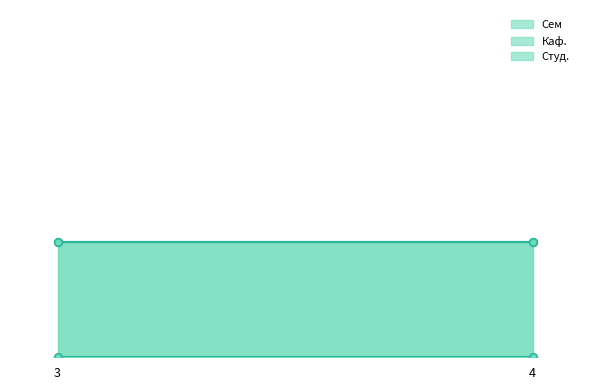

Which series reaches the maximum Y coordinate?

Сем